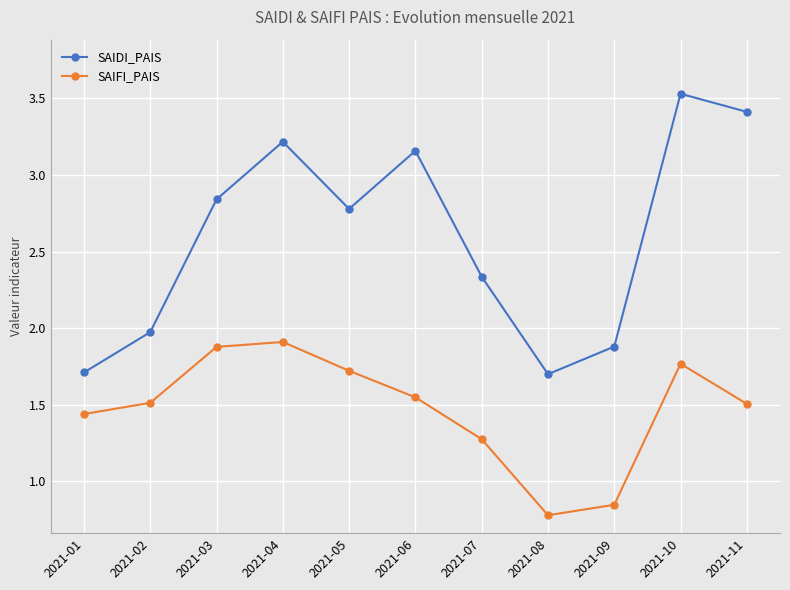

What is the sum of all SAIFI_PAIS values?

16.2